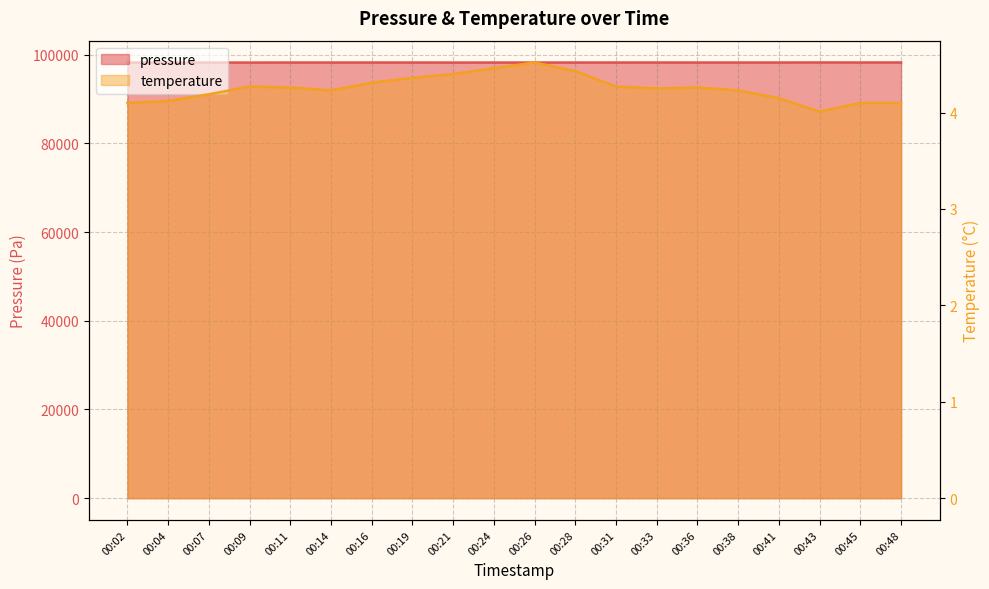

Where is the first local maximum for temperature?

00:09